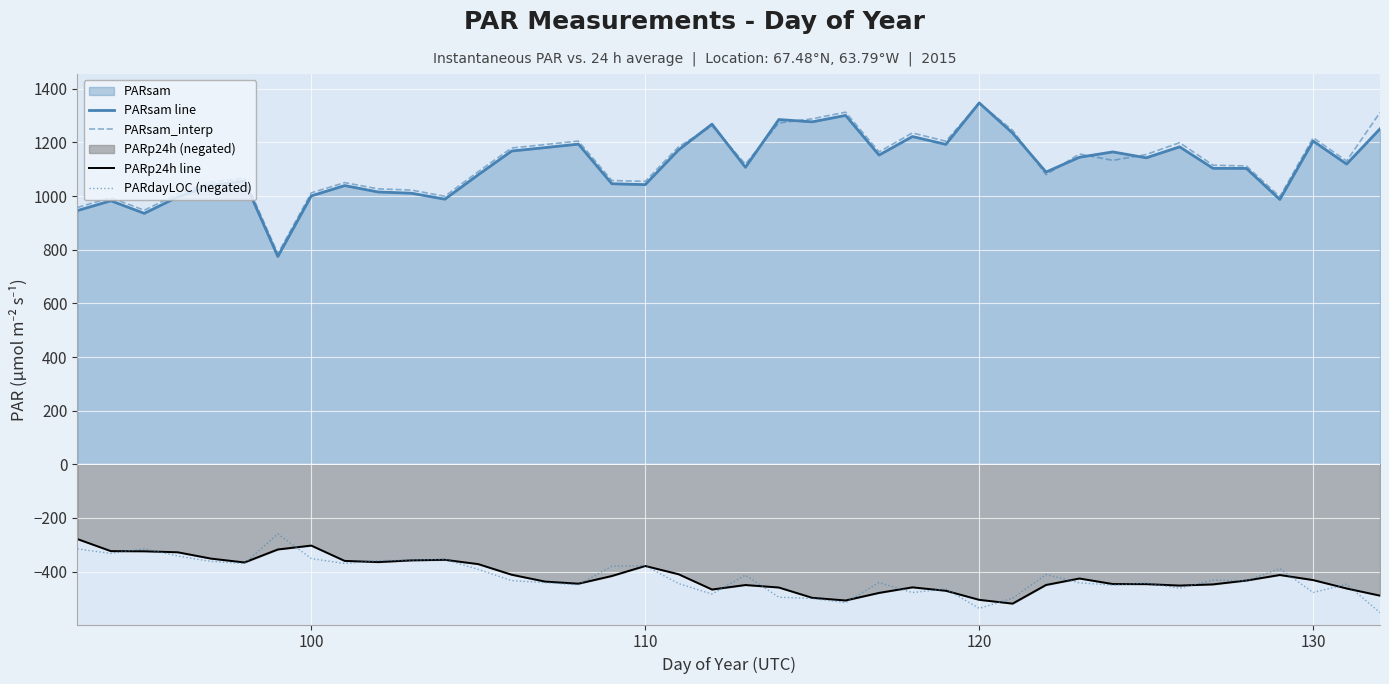

Reading left to right, extract all data points from this chart.

PARsam line: 946.1	982.6	935.7	996.5	1040.7	1055.9	775.0	1000.7	1039.3	1015.5	1010.8	988.5	1079.6	1168.1	1180.9	1193.8	1046.1	1042.8	1172.6	1268.3	1107.4	1285.5	1276.9	1300.8	1153.0	1222.1	1192.9	1347.5	1234.9	1089.7	1144.9	1164.8	1142.8	1183.7	1103.7	1103.3	987.5	1205.1	1119.5	1250.8
PARsam_interp: 957.6	994.2	947.3	1008.0	1052.3	1067.5	785.4	1012.0	1050.3	1027.0	1022.5	999.5	1091.1	1179.4	1192.3	1205.2	1058.0	1054.9	1184.1	1261.7	1119.4	1272.7	1288.2	1312.9	1164.9	1235.6	1204.7	1346.4	1245.6	1080.0	1157.1	1133.2	1155.1	1199.2	1115.4	1112.3	997.9	1217.6	1130.9	1311.8
PARp24h line: -278.8	-323.7	-324.3	-328.0	-351.6	-366.0	-317.6	-303.0	-360.1	-364.6	-358.2	-356.1	-372.1	-411.7	-437.3	-445.1	-416.5	-379.1	-410.0	-466.9	-450.1	-459.4	-497.8	-507.7	-479.5	-458.8	-471.5	-505.3	-519.4	-449.9	-425.8	-446.5	-446.8	-452.1	-447.8	-433.4	-412.8	-431.7	-463.1	-489.7
PARdayLOC (negated): -315.7	-332.2	-315.1	-342.0	-362.0	-370.0	-259.3	-351.4	-369.9	-359.2	-357.3	-354.6	-391.9	-433.7	-441.3	-449.2	-380.0	-377.9	-444.8	-483.9	-413.0	-495.5	-500.4	-515.7	-440.8	-478.3	-464.7	-537.3	-499.4	-411.0	-442.1	-450.4	-442.9	-461.8	-431.9	-434.5	-389.4	-478.0	-447.4	-553.0